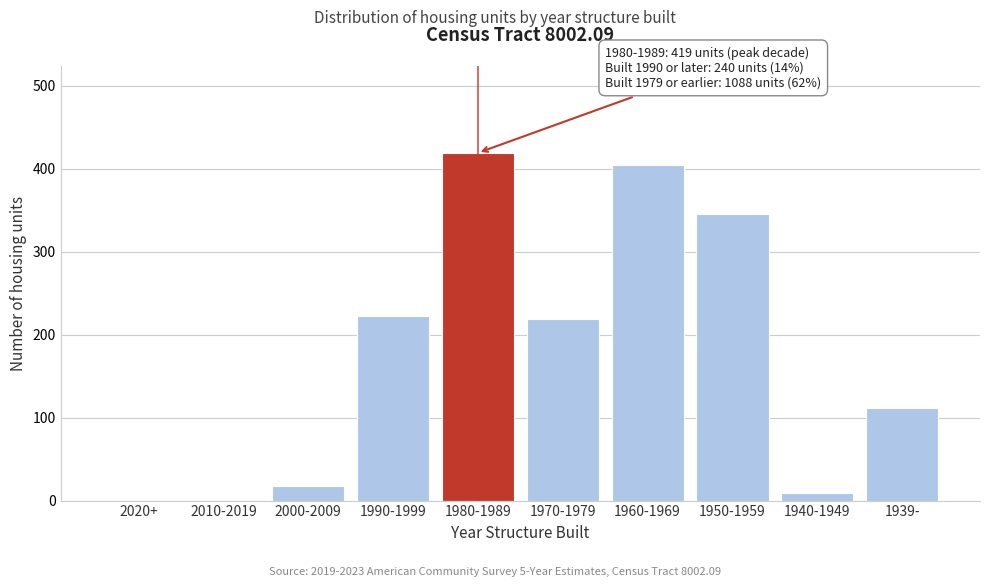

Reading right to left, what are all the values shown in this chart?

1939-=111	1940-1949=9	1950-1959=345	1960-1969=404	1970-1979=219	1980-1989=419	1990-1999=223	2000-2009=17	2010-2019=0	2020+=0